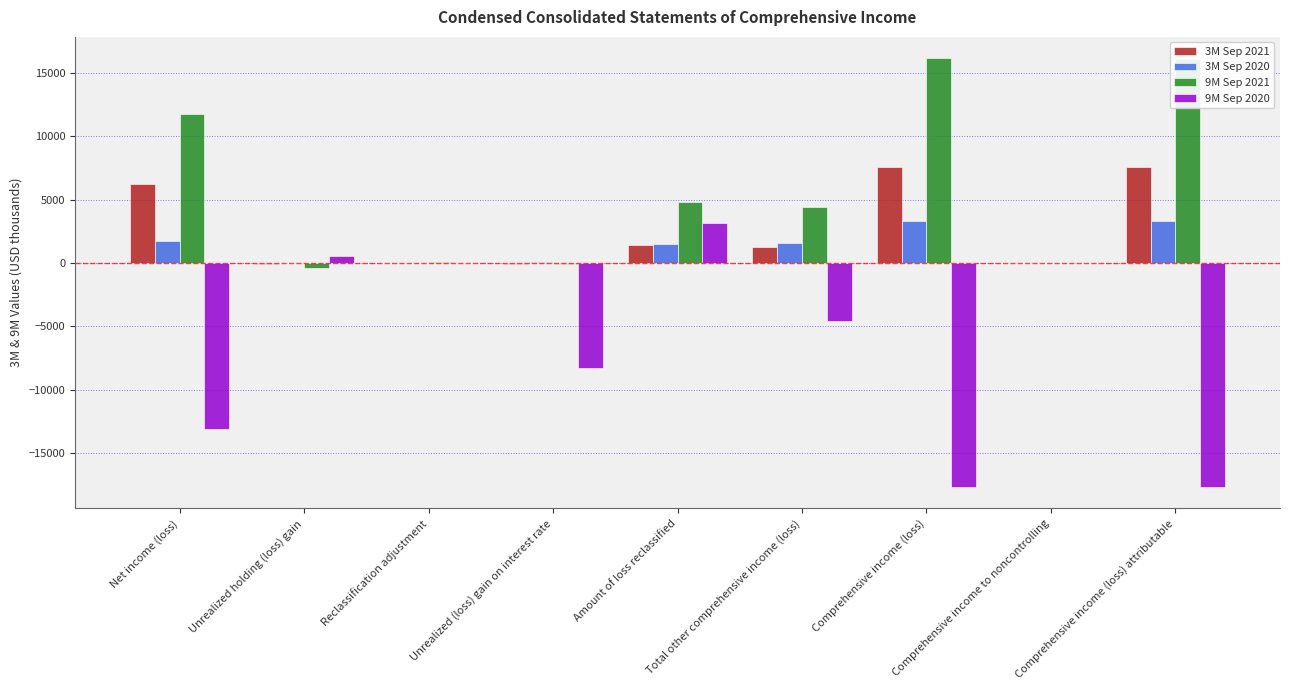

Count the number of data series in this chart.

4